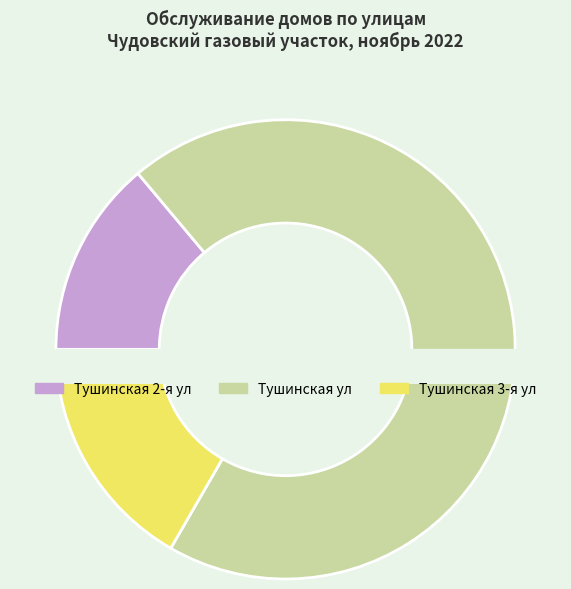

Which slice is the smallest?

Тушинская 2-я ул